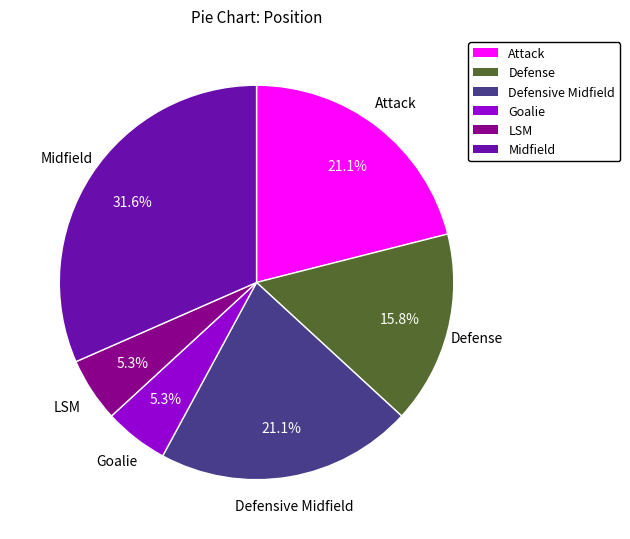

What is the ratio of the value at Attack to the value at LSM?

4.0